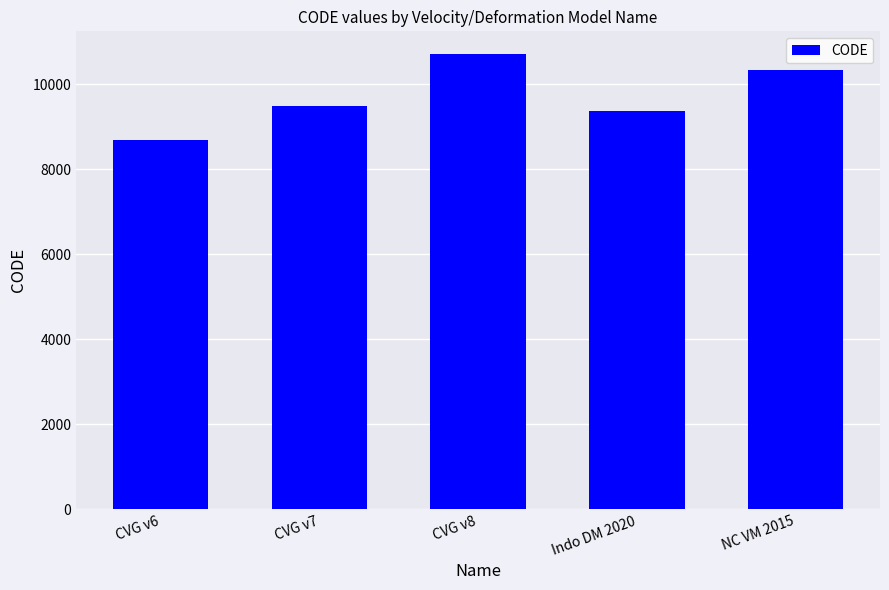

At which category does the chart reach its minimum across all series?

CVG v6